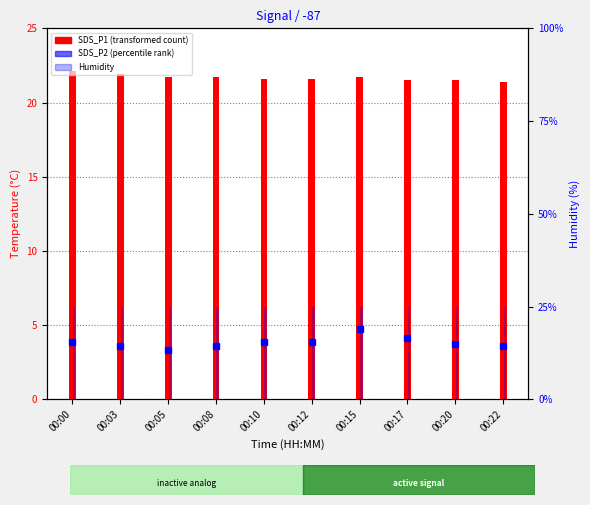

What is the difference between the second highest and minimum values in the SDS_P1 series?

1.1